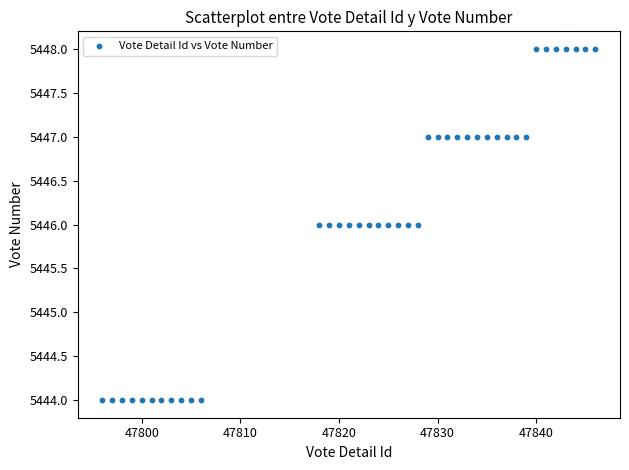

What is the range of X values (max minus min)?

50